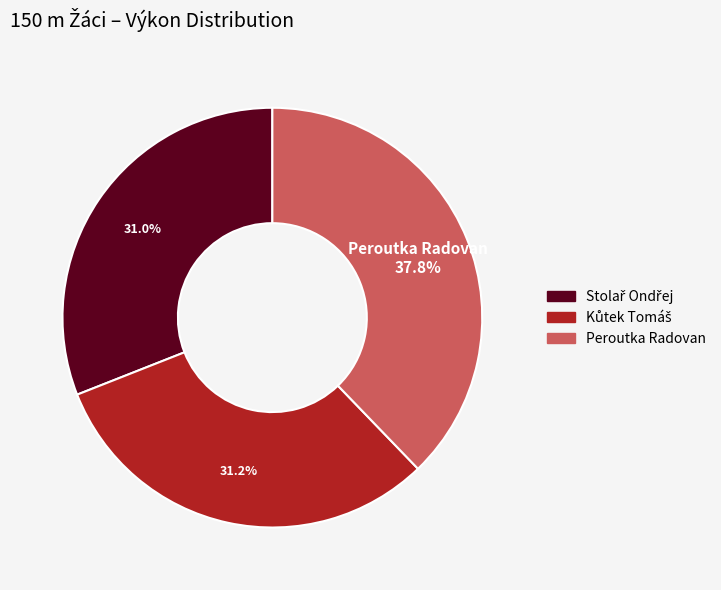

Which slice is the largest?

Peroutka Radovan